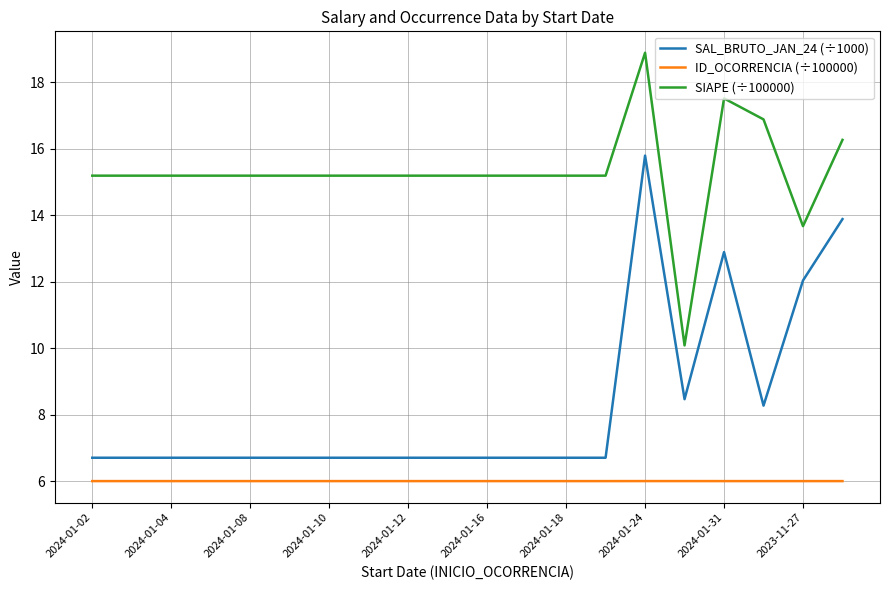

Which series has the largest range (max minus min)?

SAL_BRUTO_JAN_24 (÷1000)